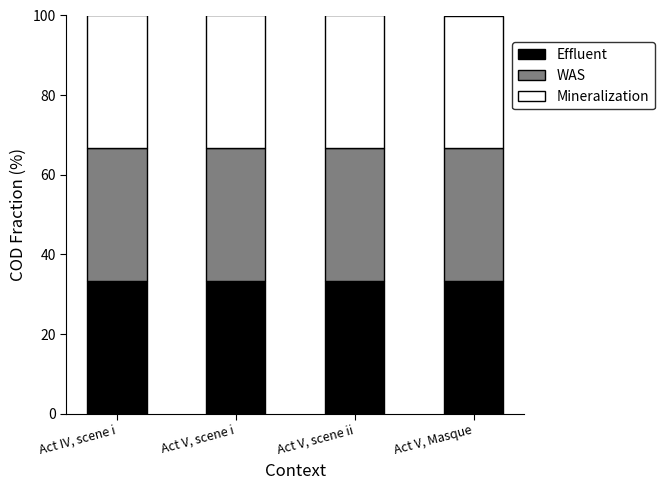

What is the total value across all series at Act IV, scene i?

100.0